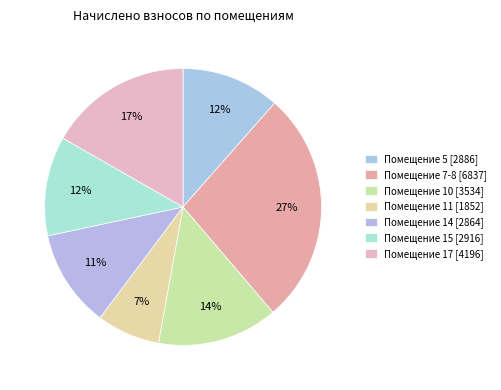

Which slice is the smallest?

11